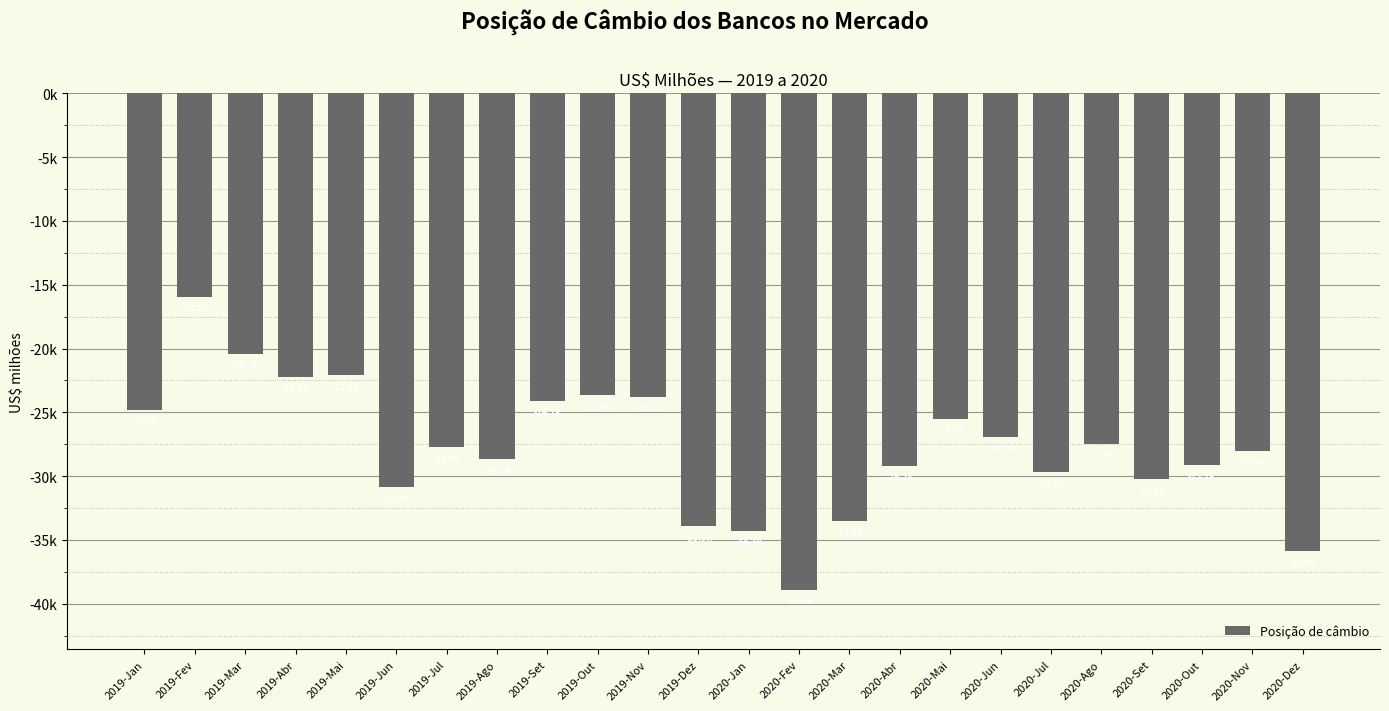

At which label is the value closest to -27432?

2020-Ago